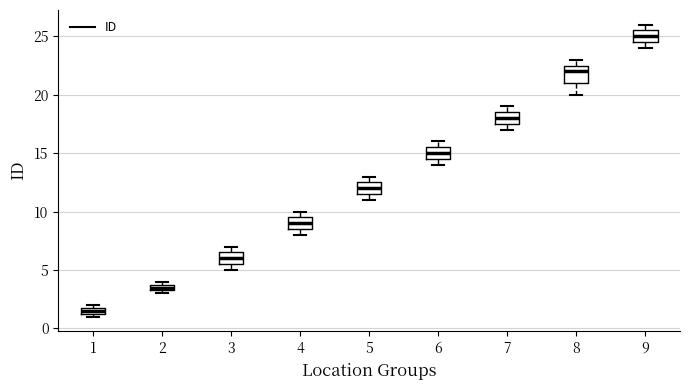

Which box's median line is the lowest?

1